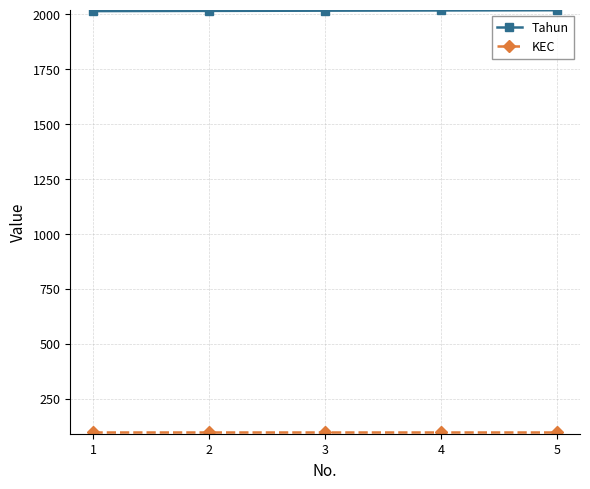

What is the sum of all Tahun values?

10085